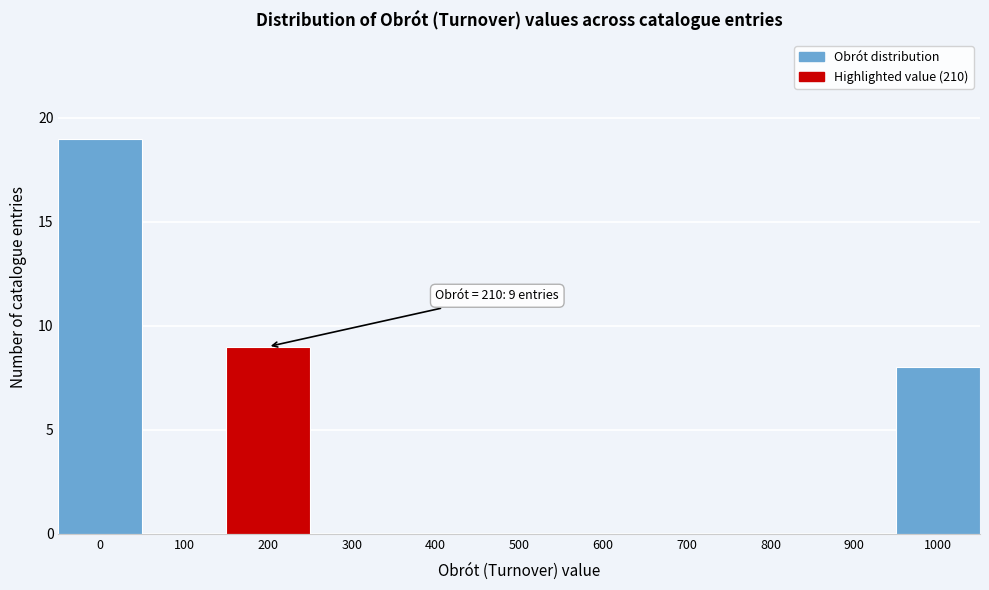

Reading left to right, extract all data points from this chart.

0=19	100=0	200=9	300=0	400=0	500=0	600=0	700=0	800=0	900=0	1000=8